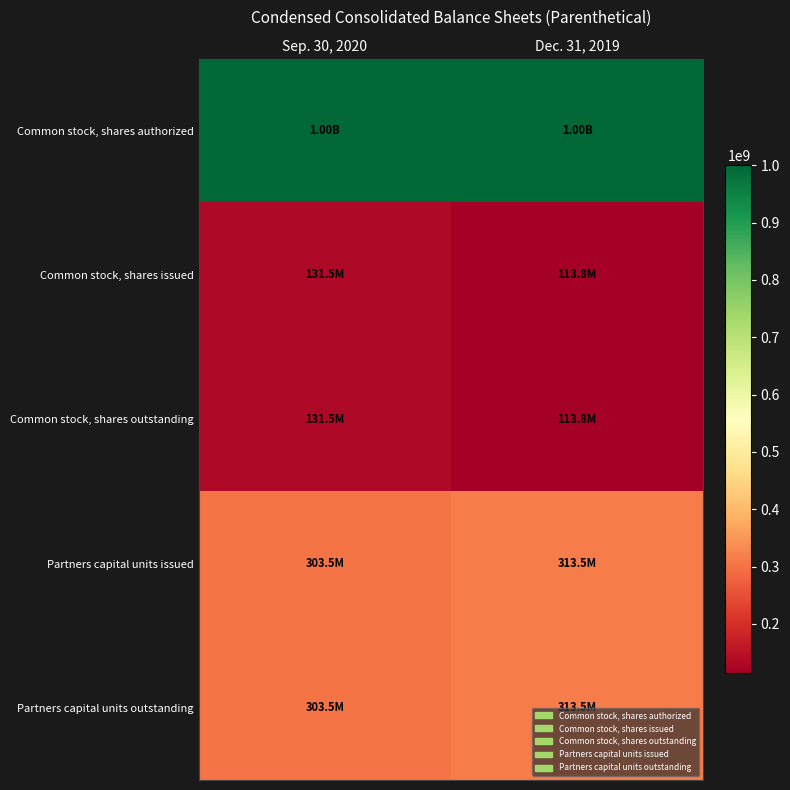

Which category has the lowest value across all series?

Dec. 31, 2019